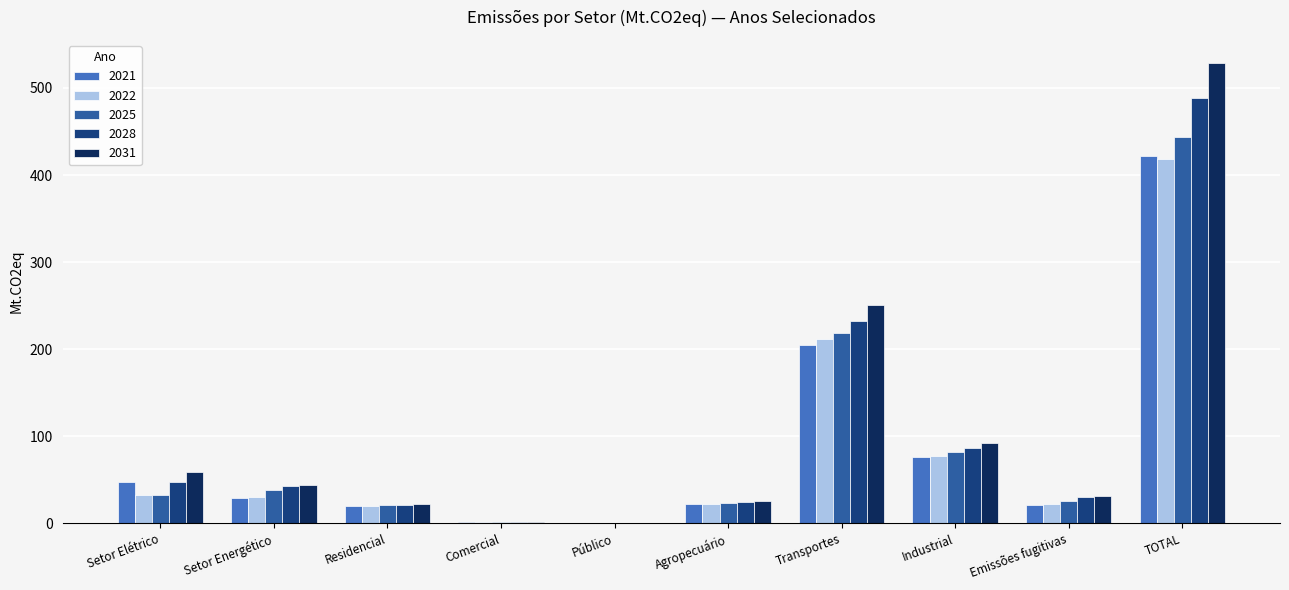

How many groups of bars are there?

10